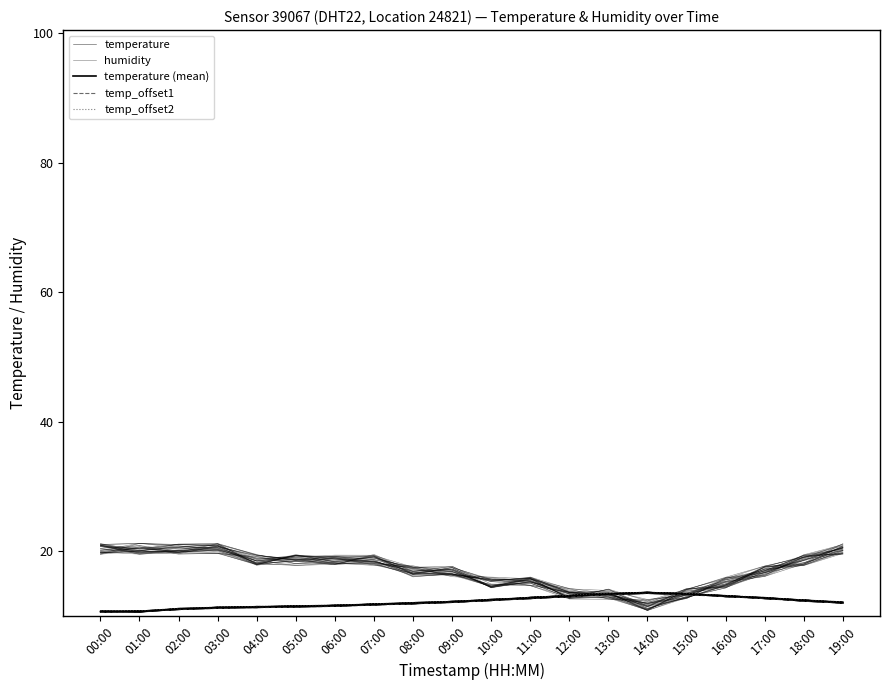

True or false: humidity has more than 0 points higher than both neighbors.

True